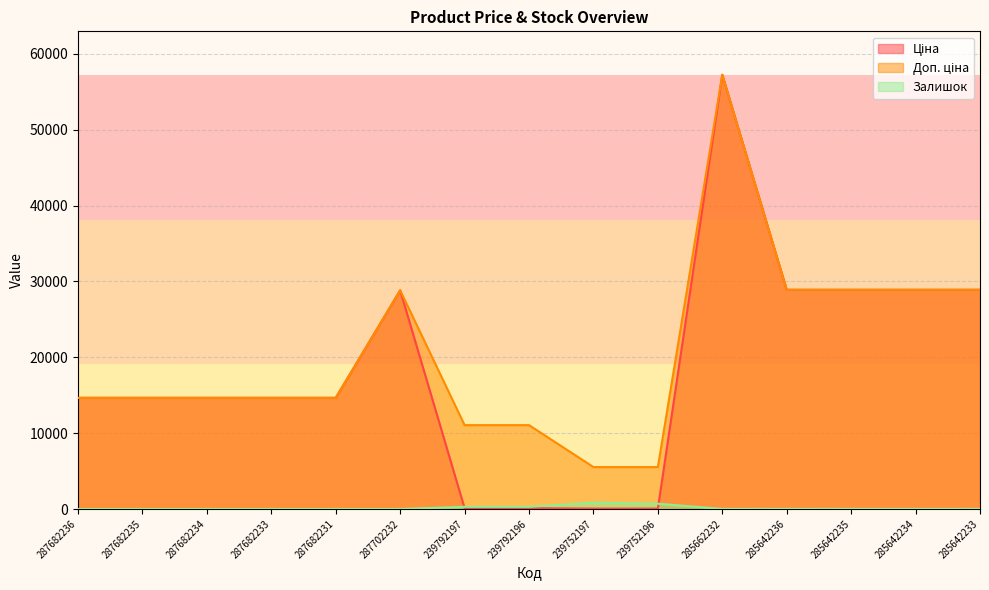

At which label does Залишок first exceed 13?

239792197